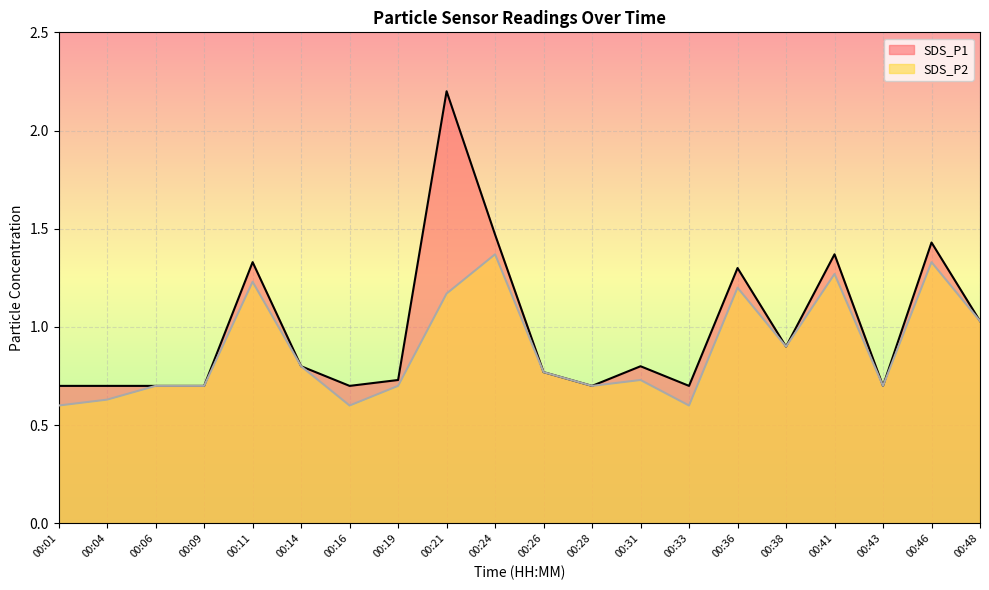

True or false: SDS_P1 and SDS_P2 intersect in this chart.

False